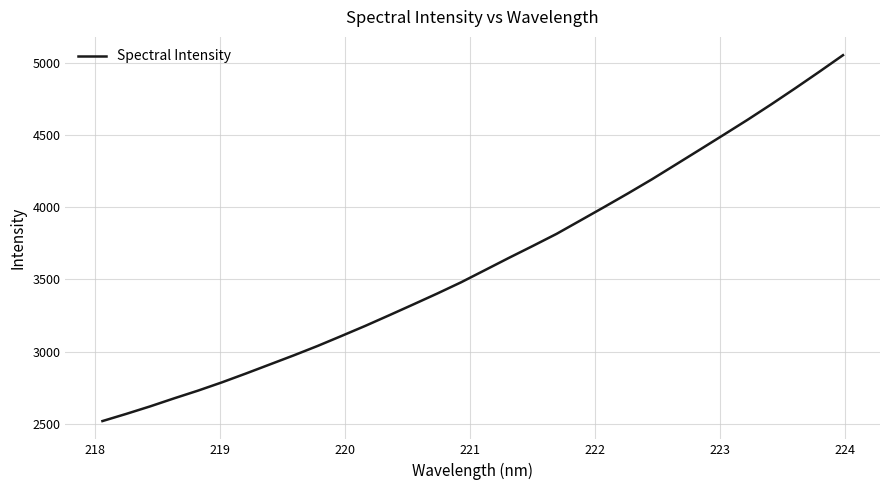

What is the difference between the maximum and minimum values?

2530.8